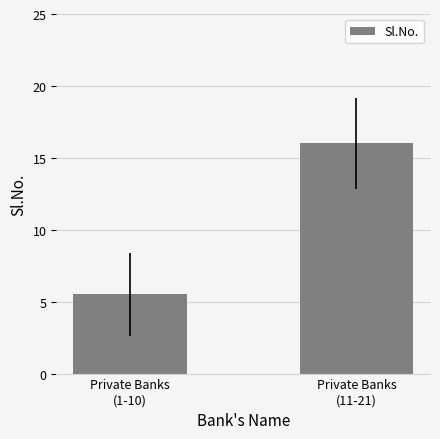

Rank the categories by value from highest to lowest.

Private Banks
(11-21), Private Banks
(1-10)